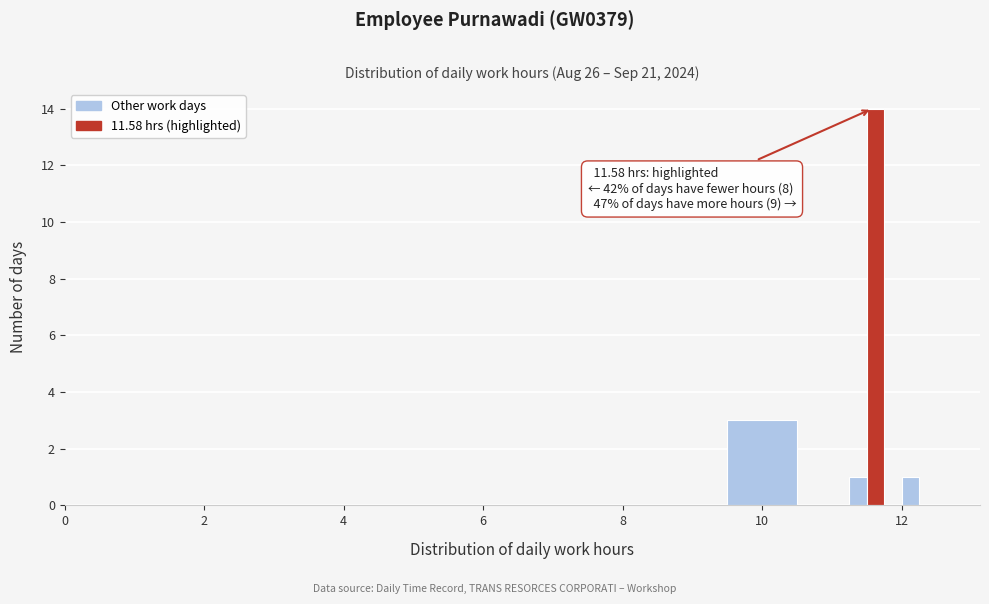

Read against the x-axis, roughly where is the centre of the tallest bar?

11.6